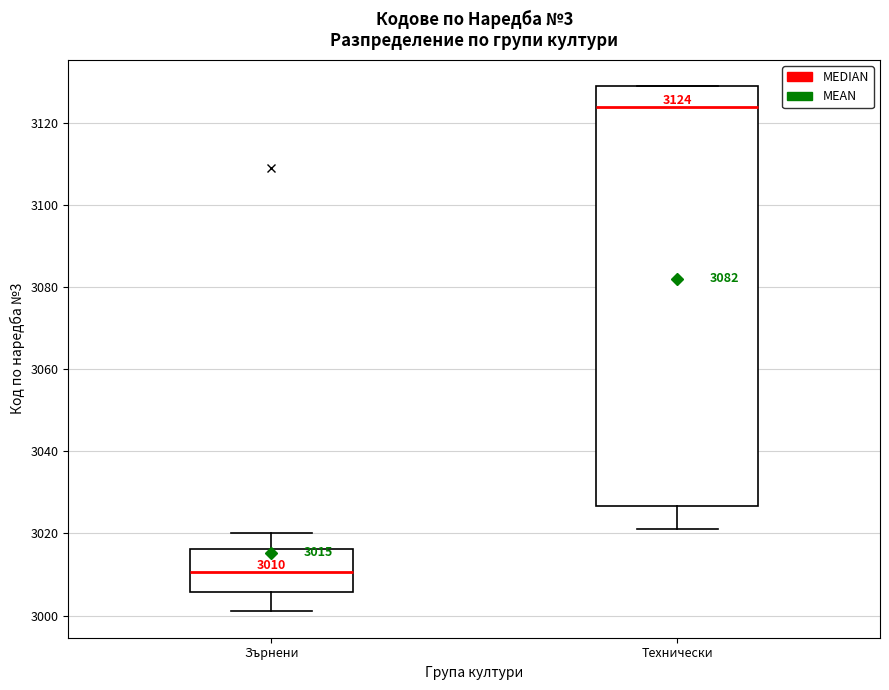

Which box is the tallest, from its lower edge to its upper edge?

Технически